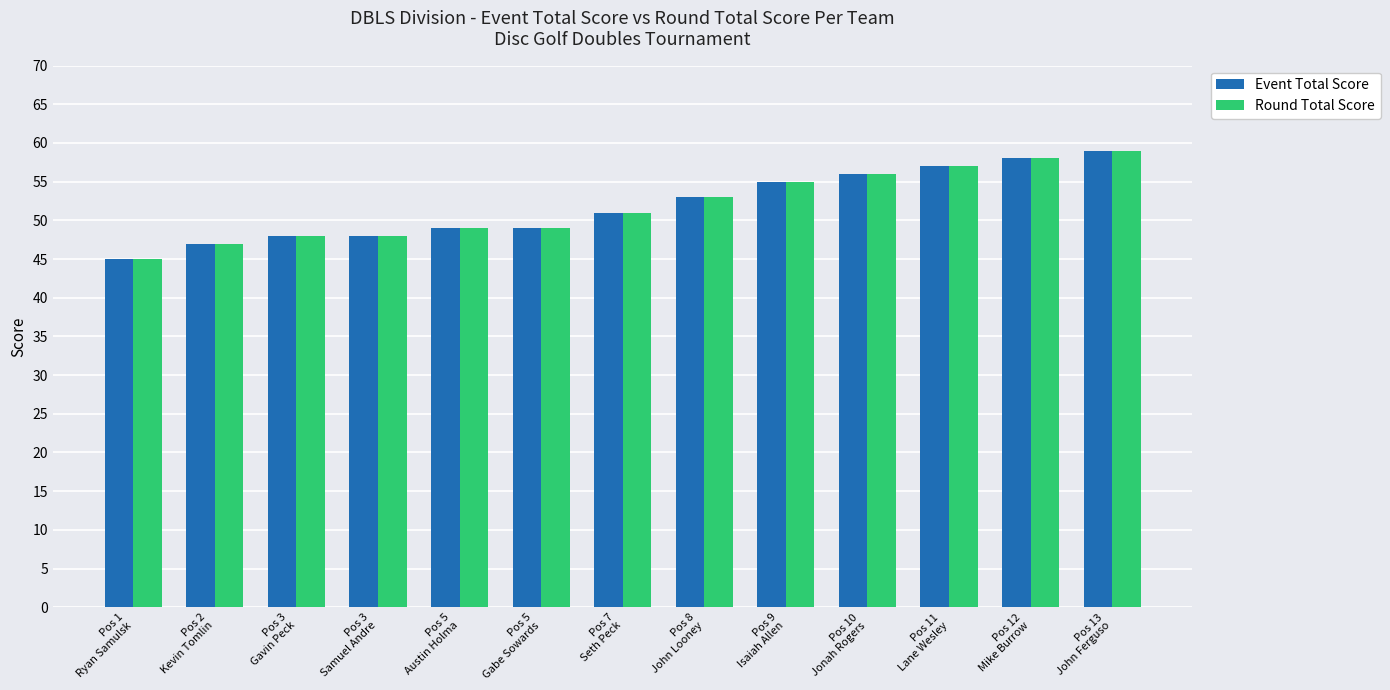

What position from the right is Pos 13
John Ferguso?

1